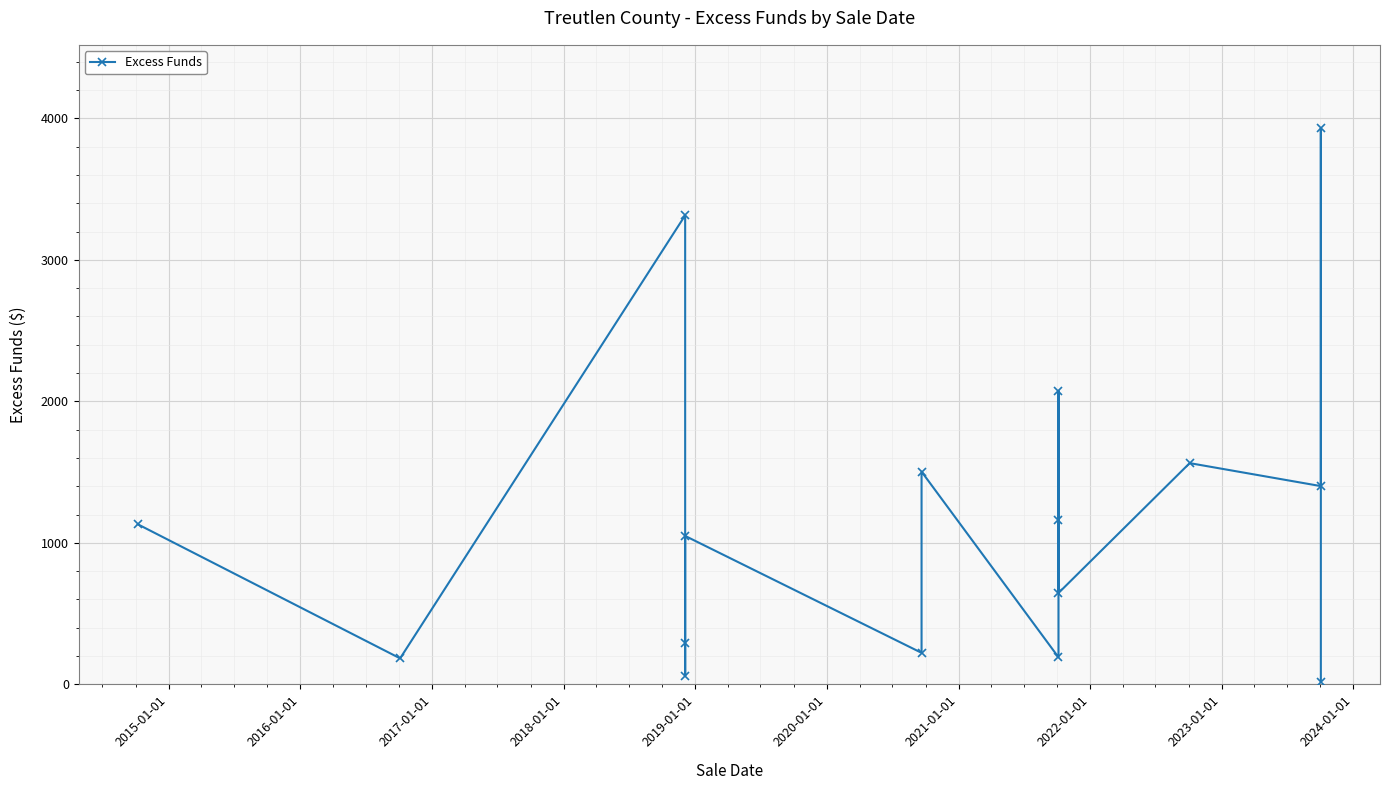

How many values are below 1131?

8